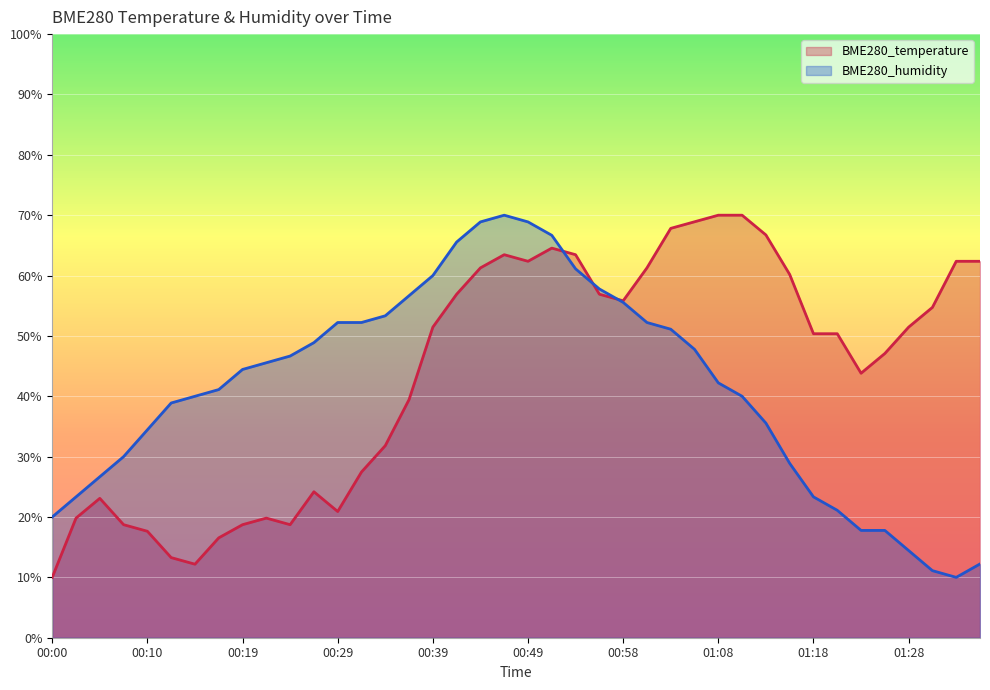

Where is the first local minimum for BME280_temperature?

00:15